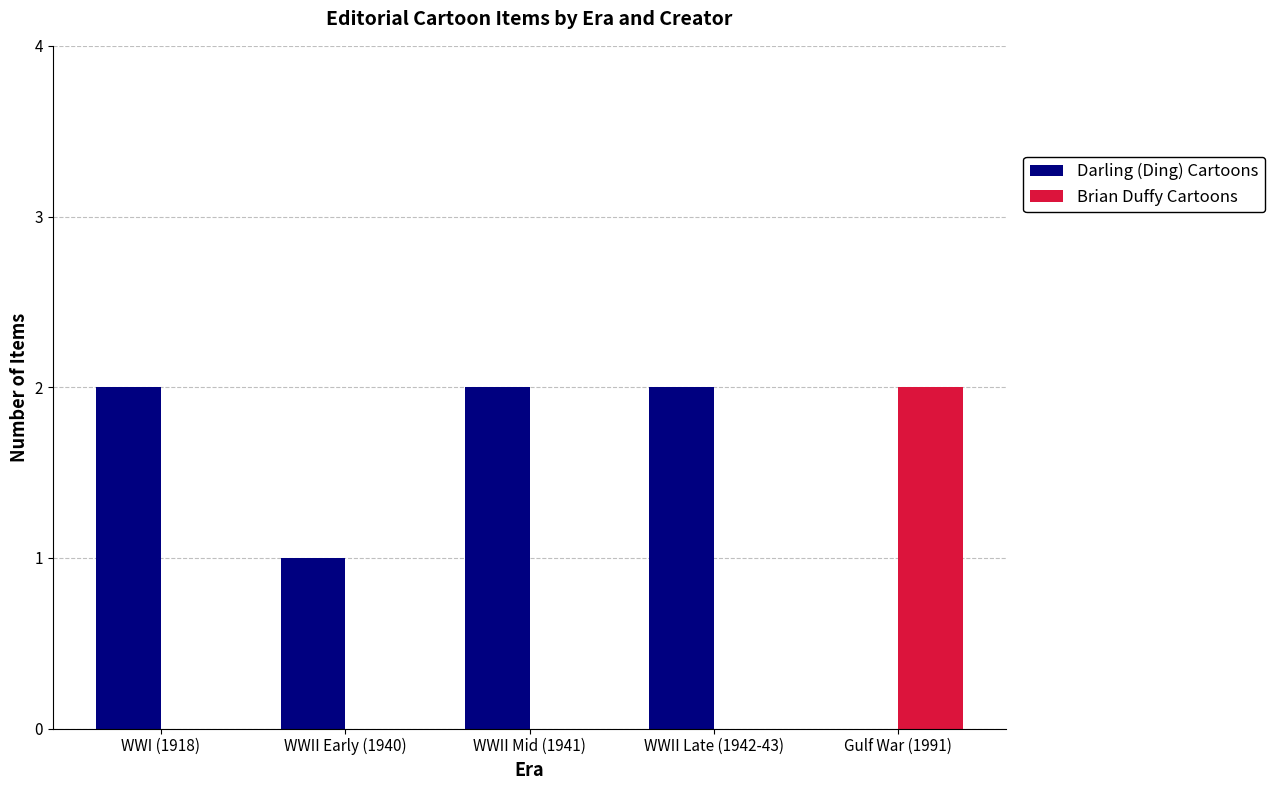

Reading right to left, what are all the values shown in this chart?

Darling (Ding) Cartoons: 0	2	2	1	2
Brian Duffy Cartoons: 2	0	0	0	0